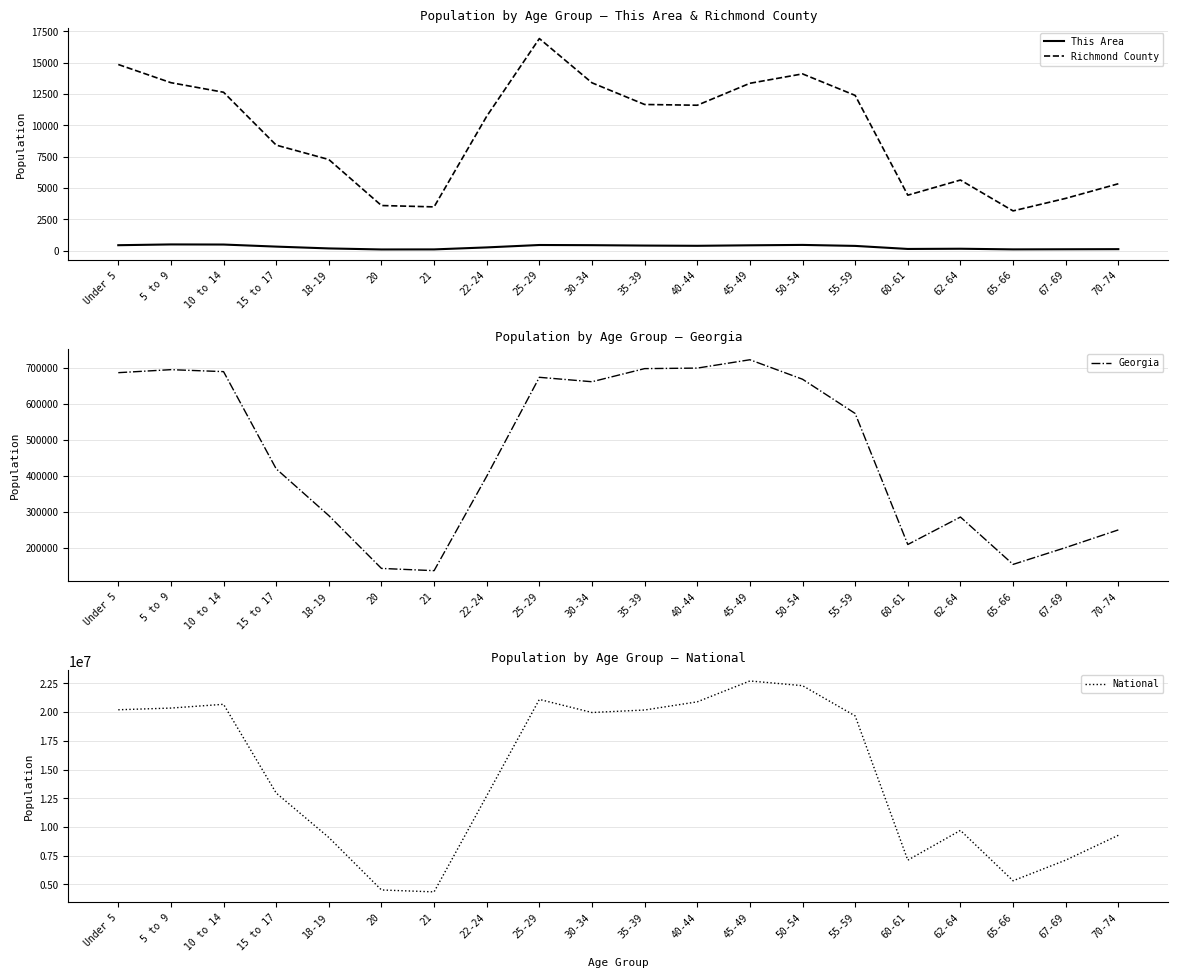

Which series has the widest spread of values?

National